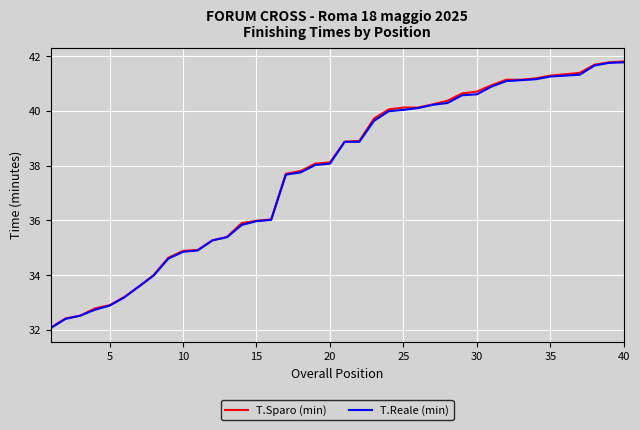

What is the minimum value shown in the chart?

32.1